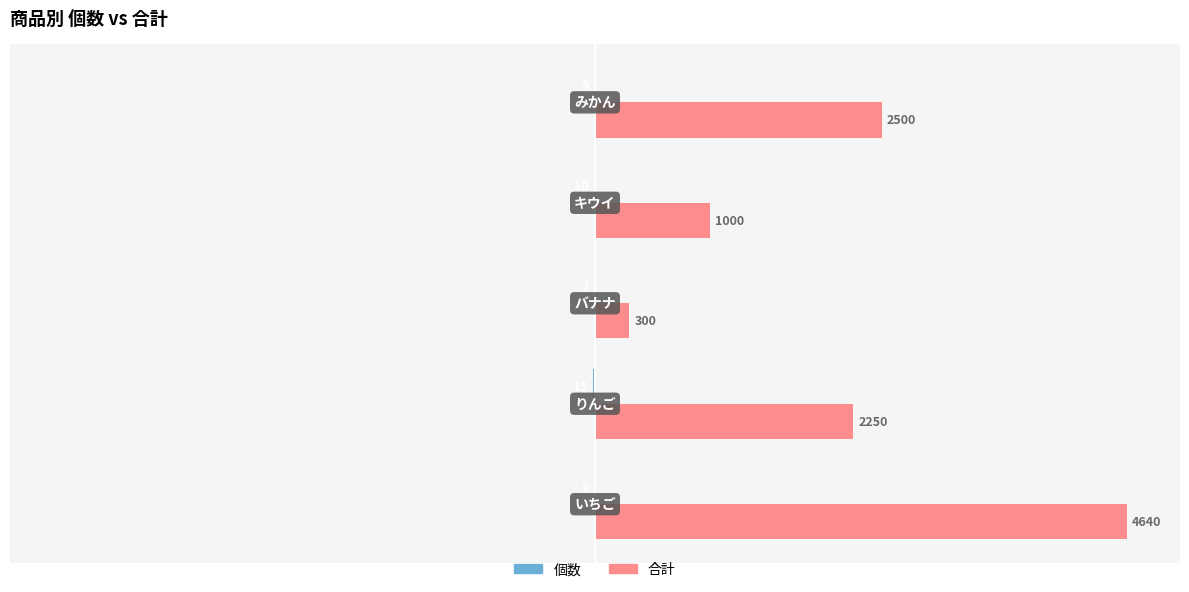

Are the bars horizontal?

Yes